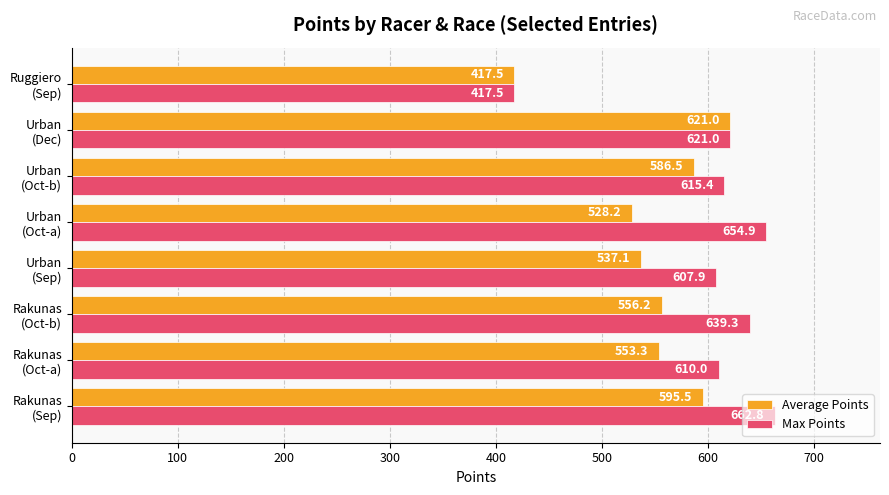

What is the average value of the Max Points series?

603.6